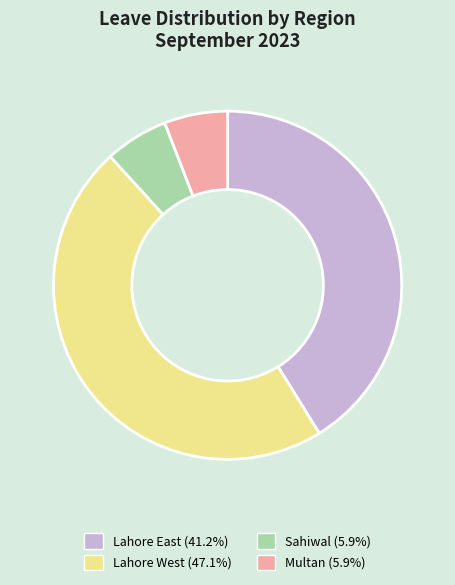

Does Sahiwal represent more than half of the total?

No